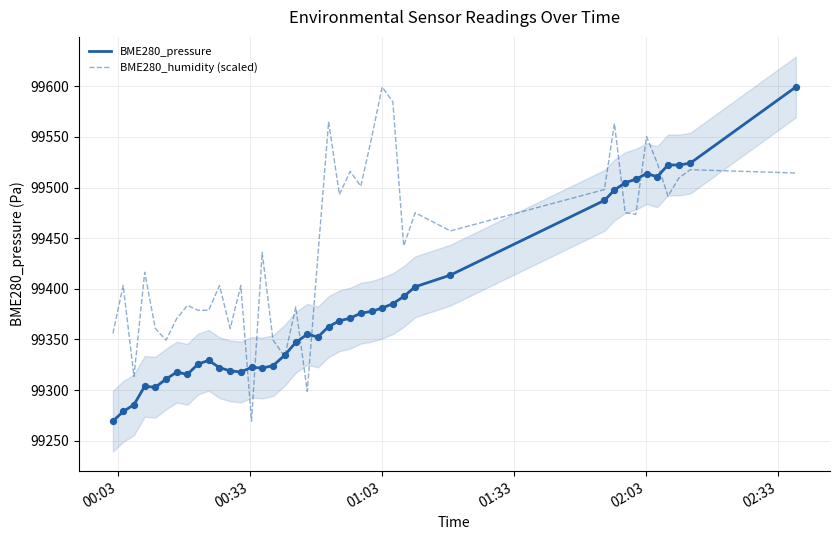

What are all the series names shown in the legend?

BME280_pressure, BME280_humidity (scaled)